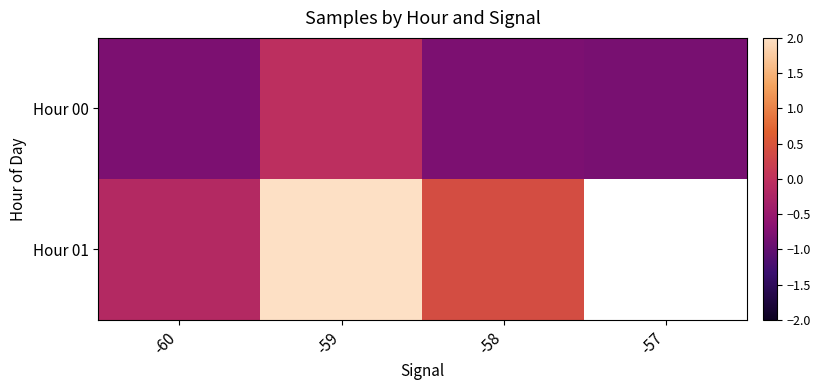

What is the spread (max minus min) of values at -59?

2.3